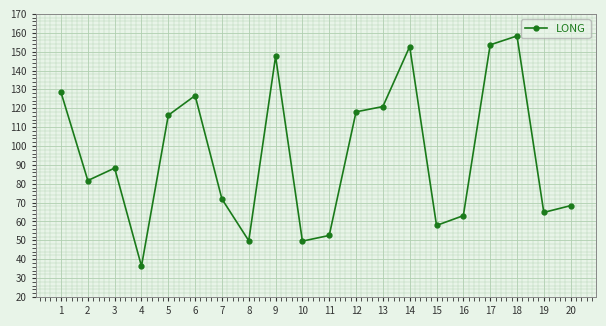

Which has a higher value, 15 or 17?

17